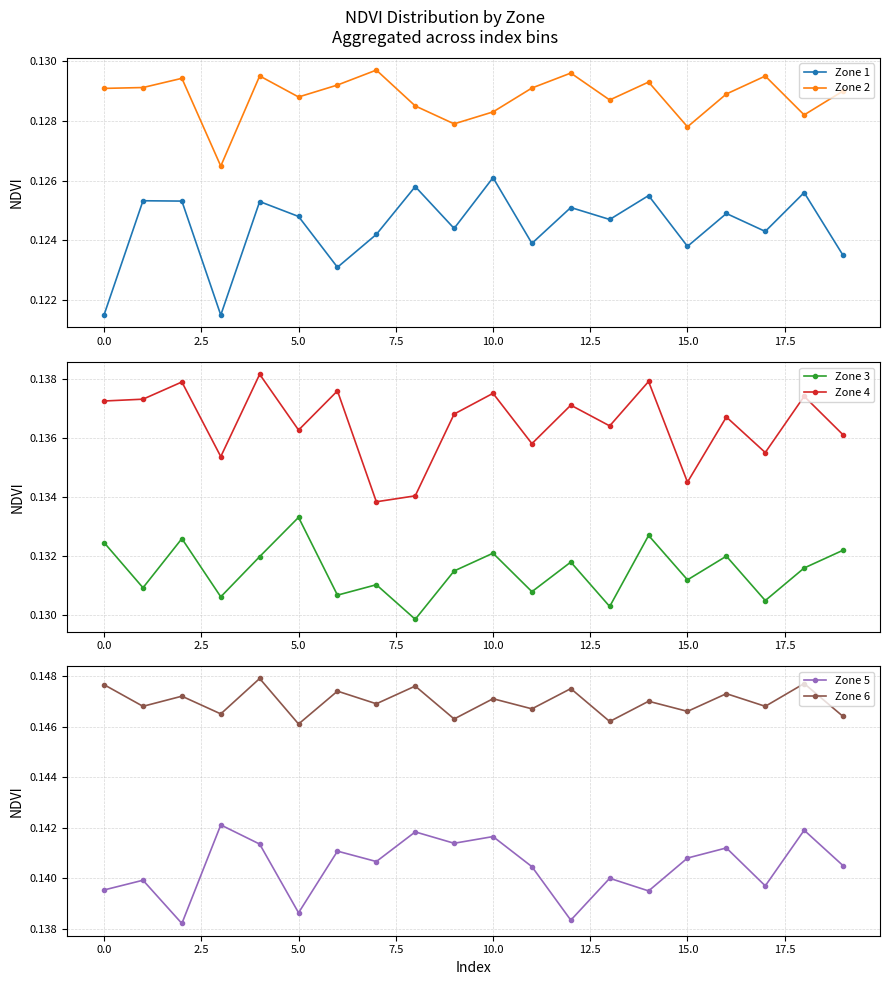

Which category has the highest value in the Zone 1 series?

10.0